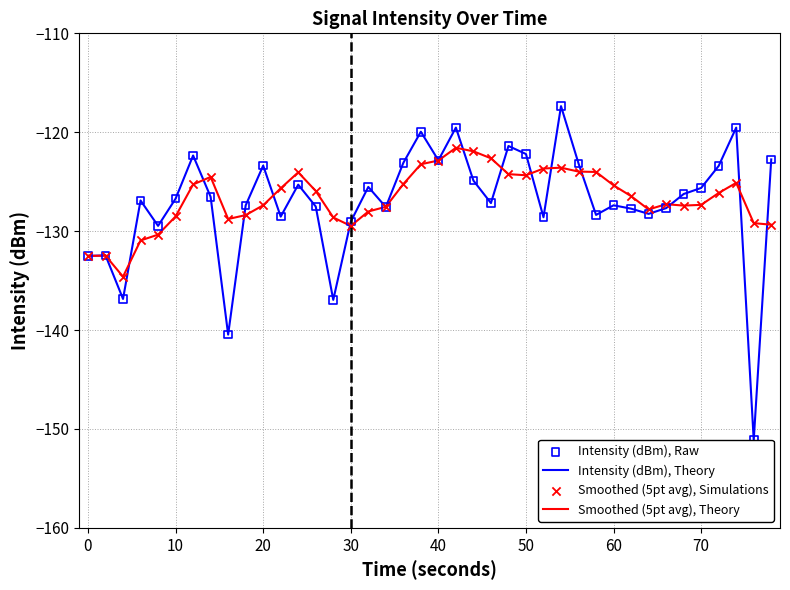

Which series has the widest spread of Y values?

Intensity (dBm), Theory